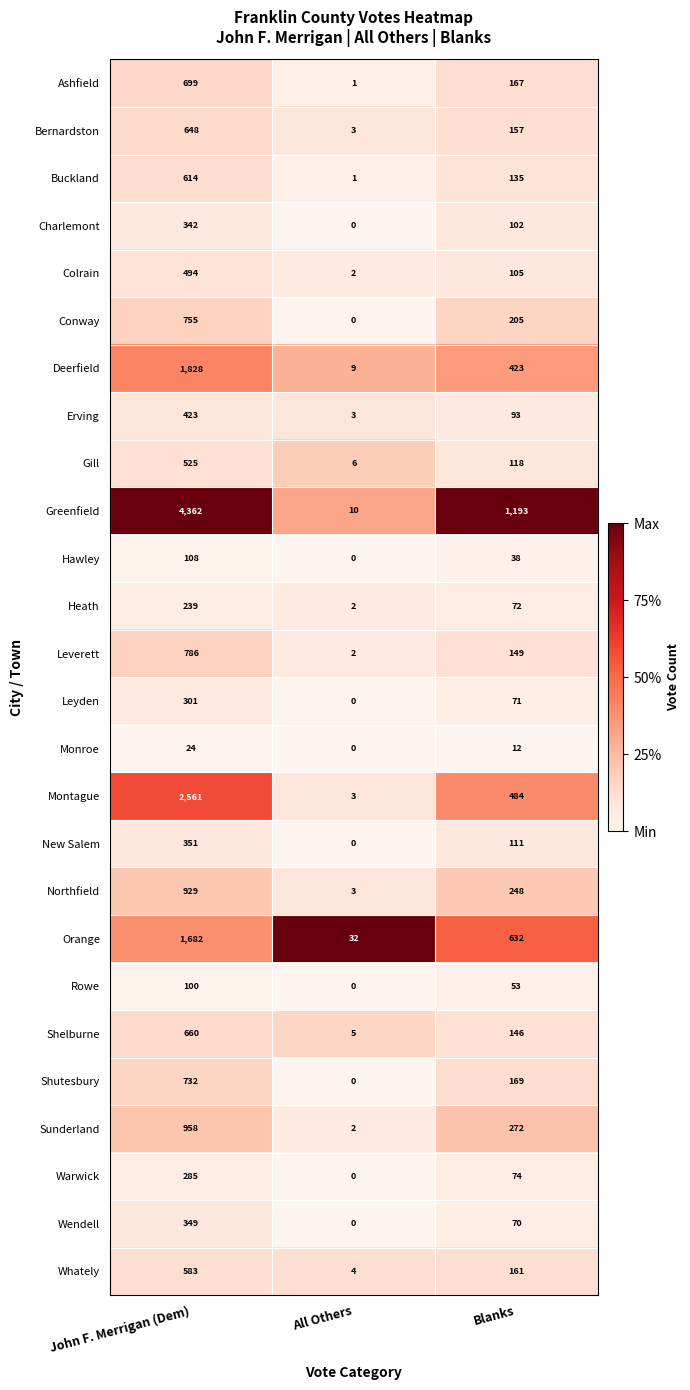

What is the difference between the highest and lowest values at Blanks?

1181